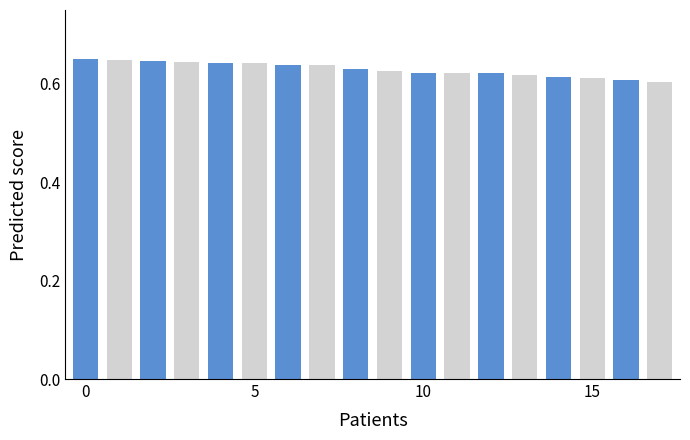

What is the sum of all values?

11.3